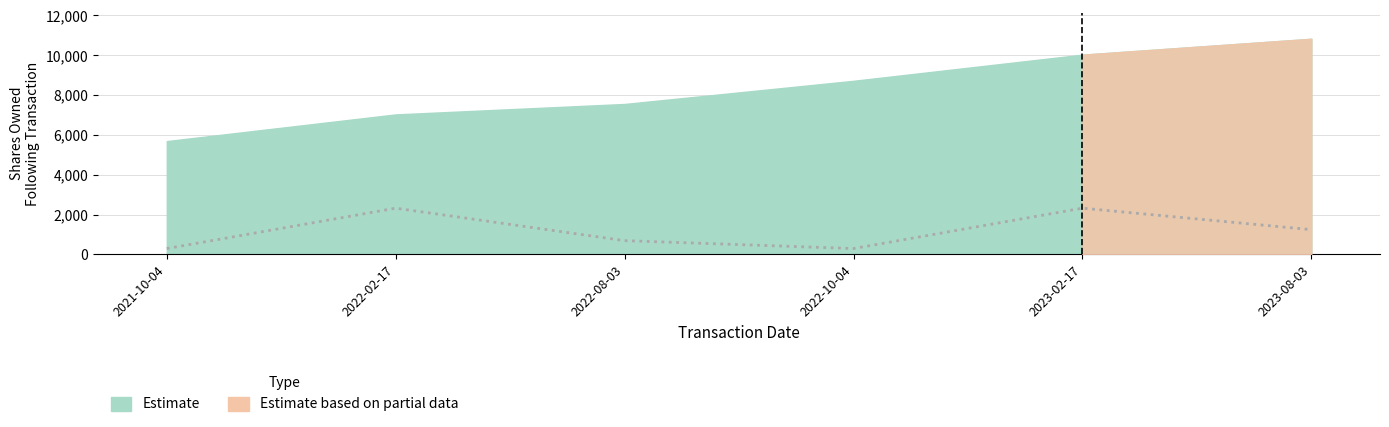

The chart shows a value of 85 at 2022-10-04. True or false?

False